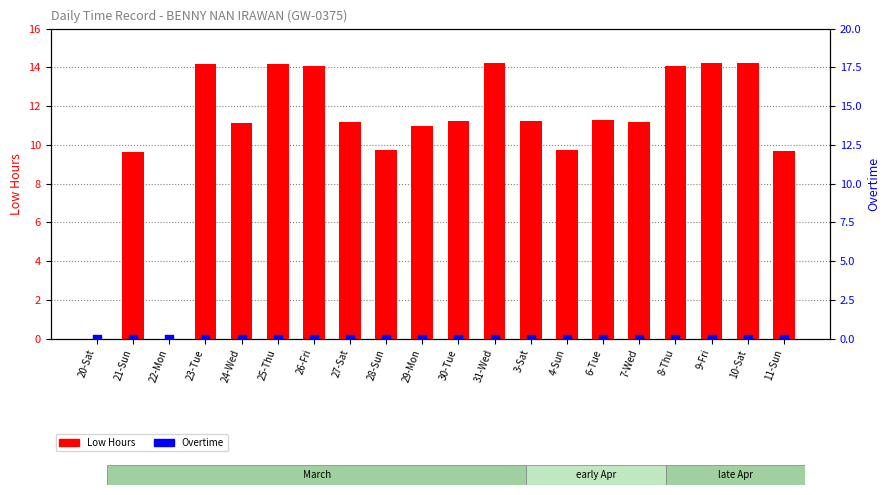

What are all the series names shown in the legend?

Low Hours, Overtime